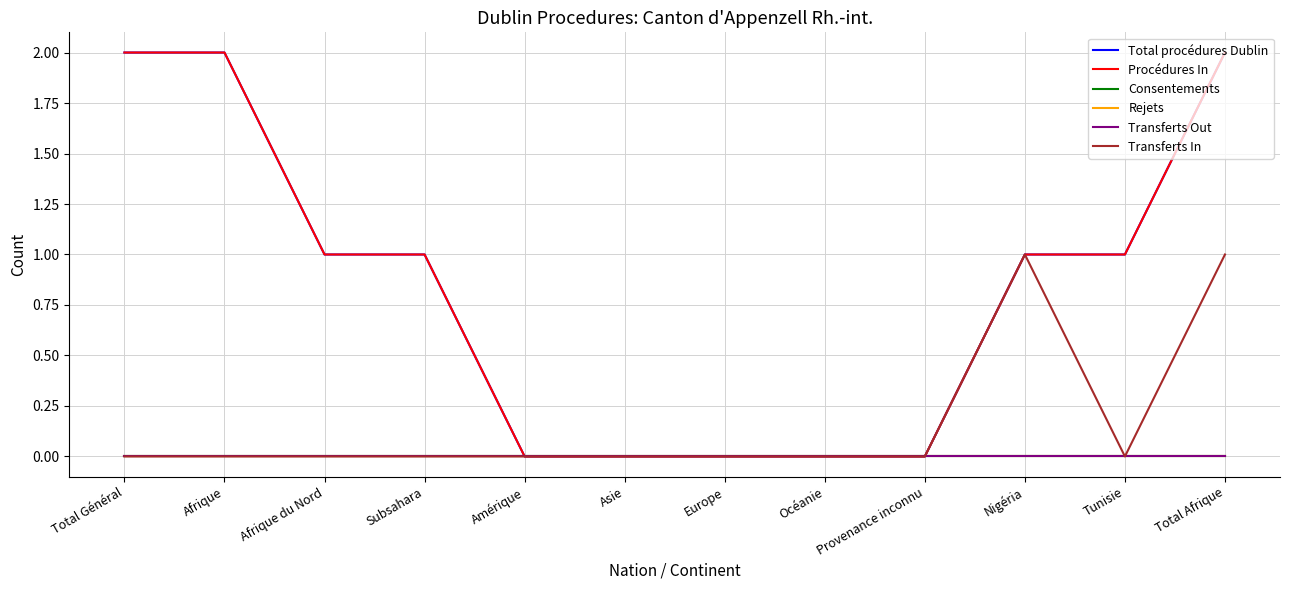

True or false: Transferts Out and Total procédures Dublin intersect in this chart.

False